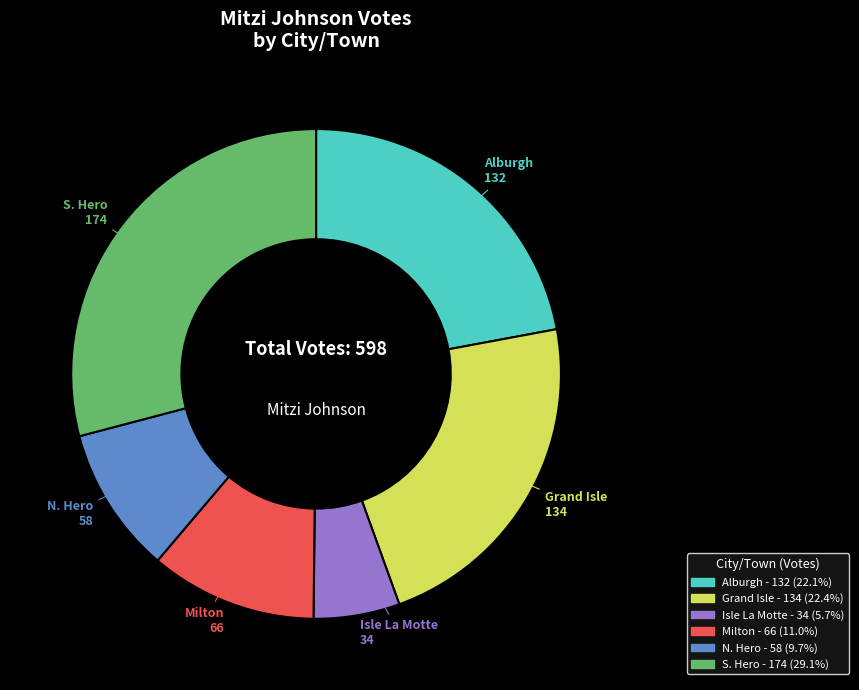

Which slice is the largest?

S. Hero